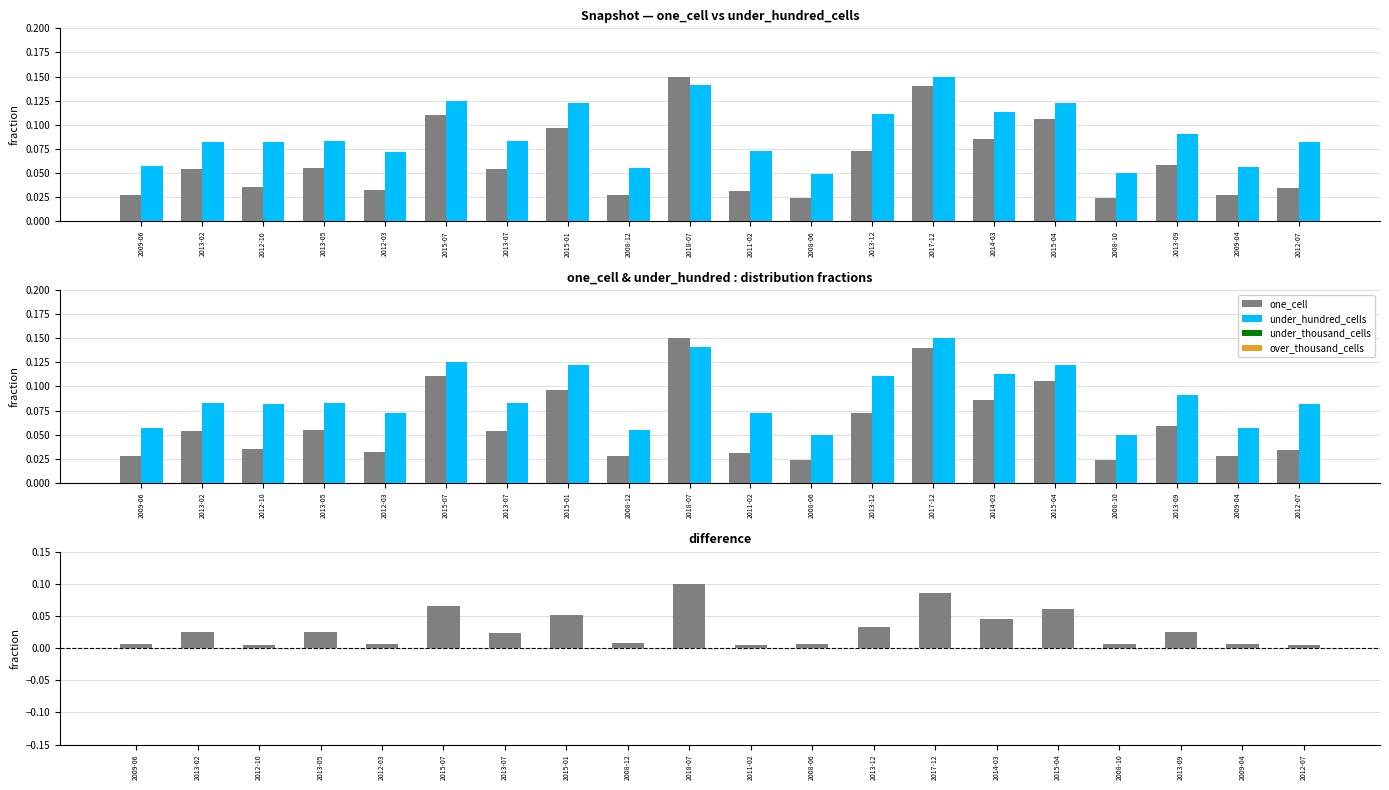

Which series has the widest spread of values?

one_cell